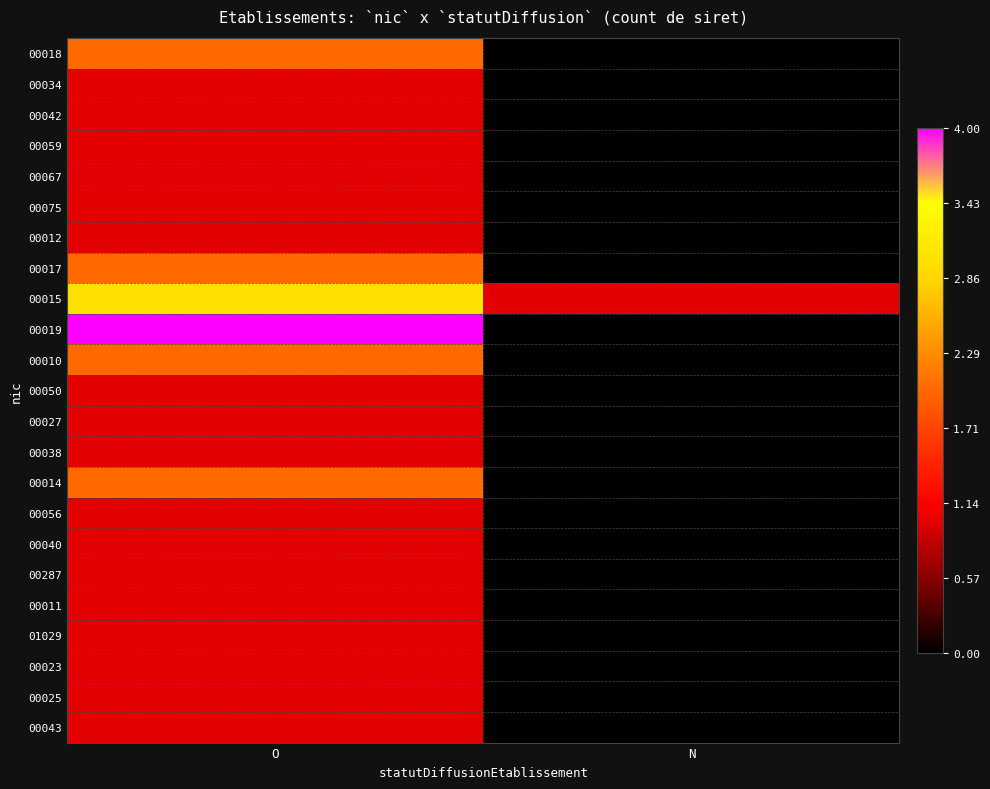

Between N and O, which is larger?

O